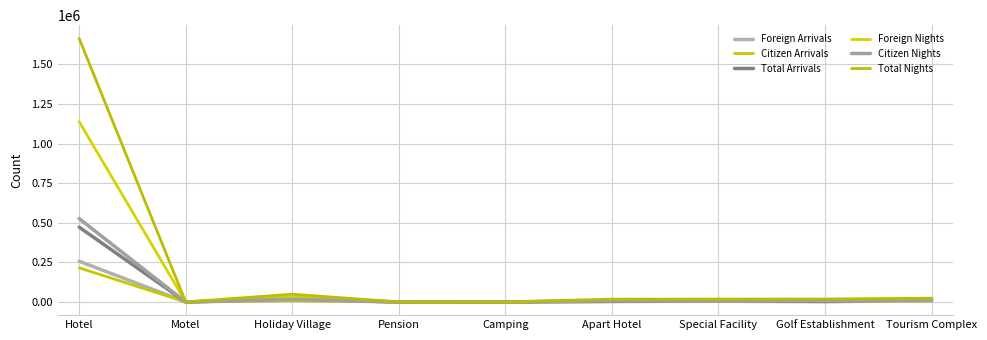

Does the chart have visible grid lines?

Yes